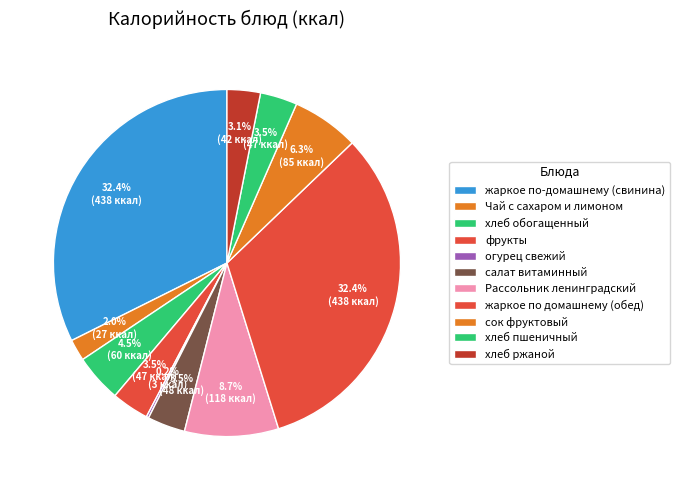

To the nearest percent, what is the difference between the largest and smallest slice percentages?

32%